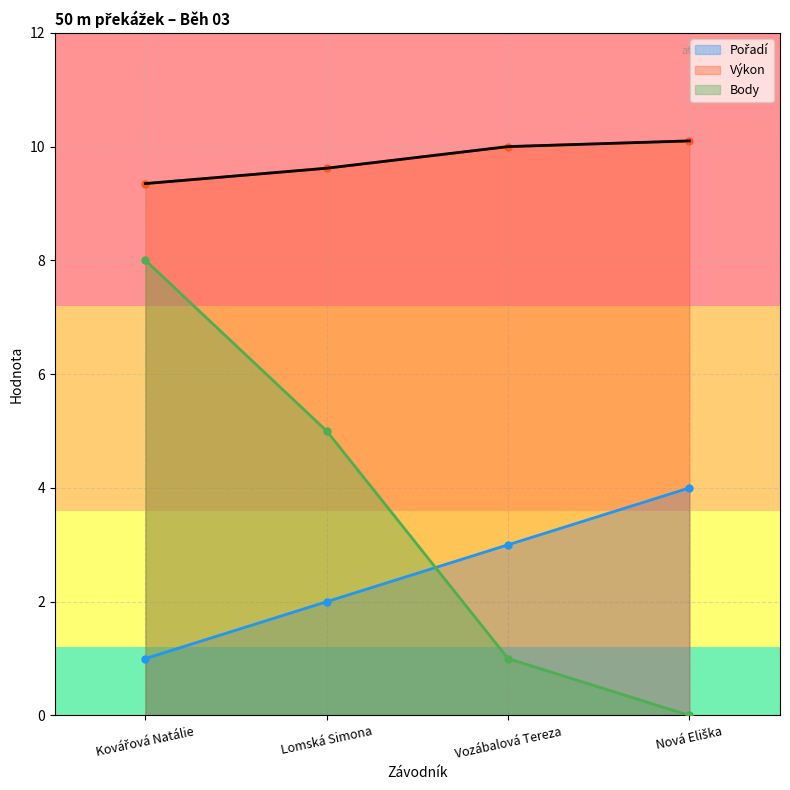

True or false: Pořadí has a value of 2.9 at Lomská Simona.

False